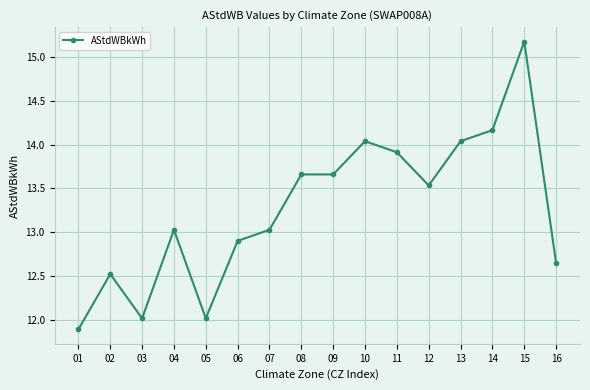

True or false: the data shows 23.5 at 14.

False